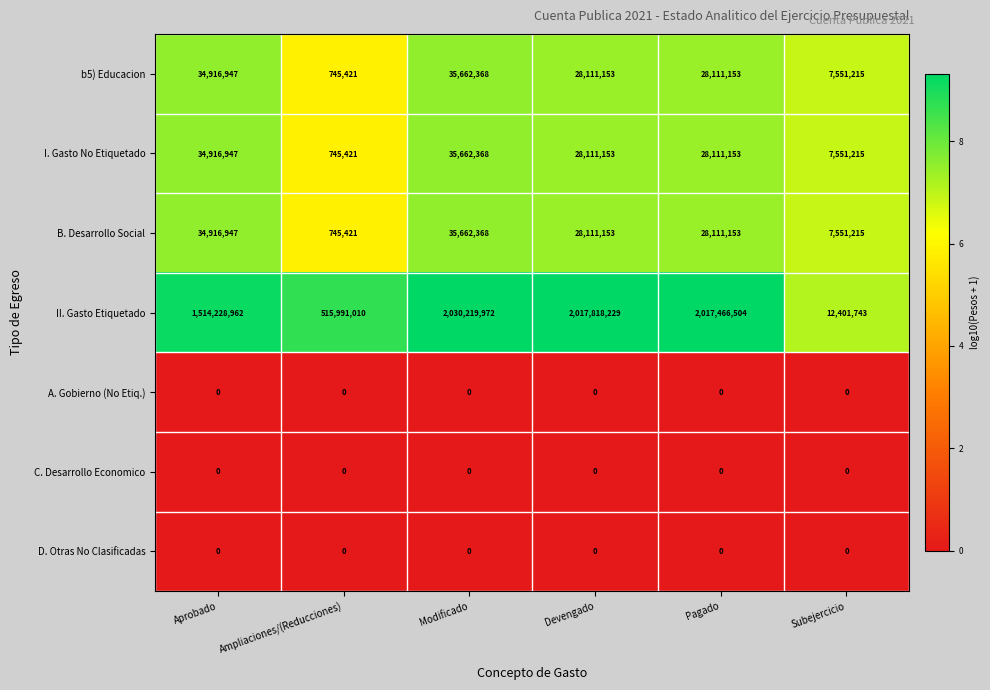

Where does the b5) Educacion series first go above 28111153?

Aprobado